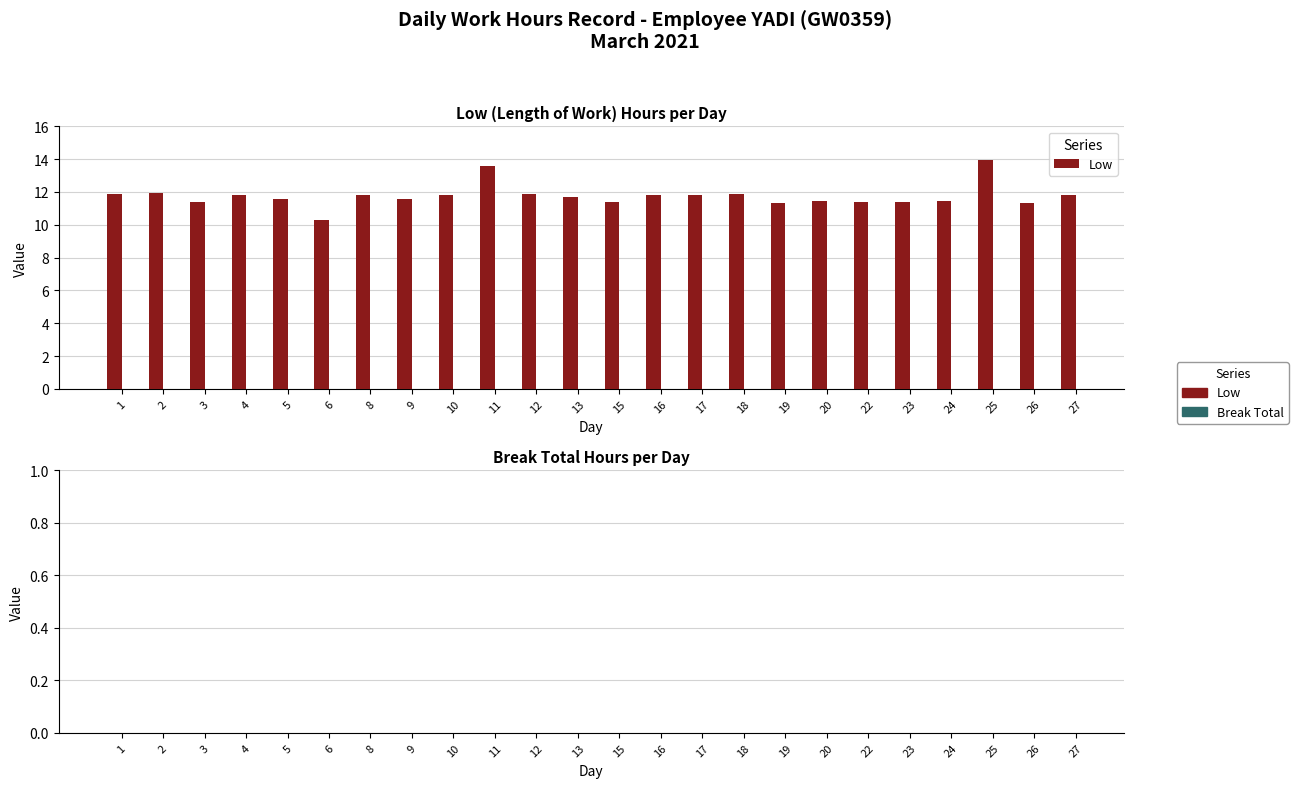

What is the change in value from 11 to 15?

-2.2